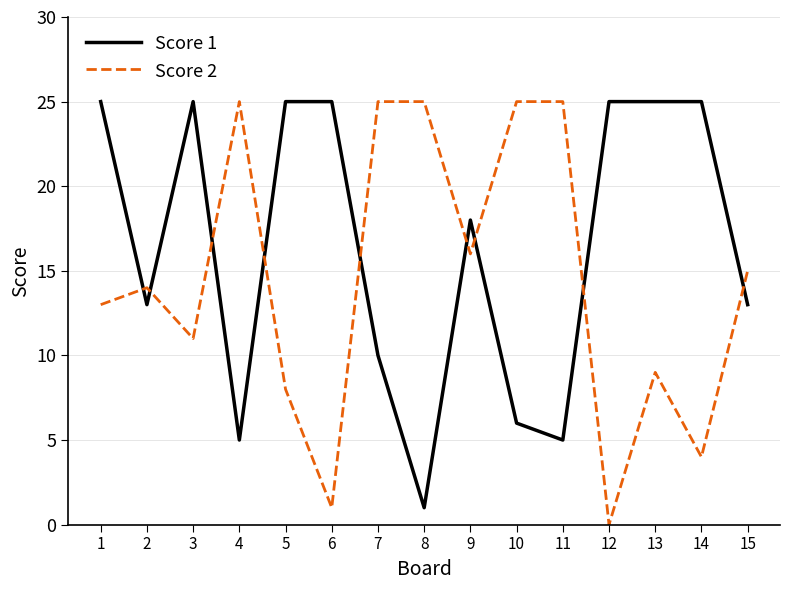

What is the difference between the Score 2 values at 7 and 2?

11